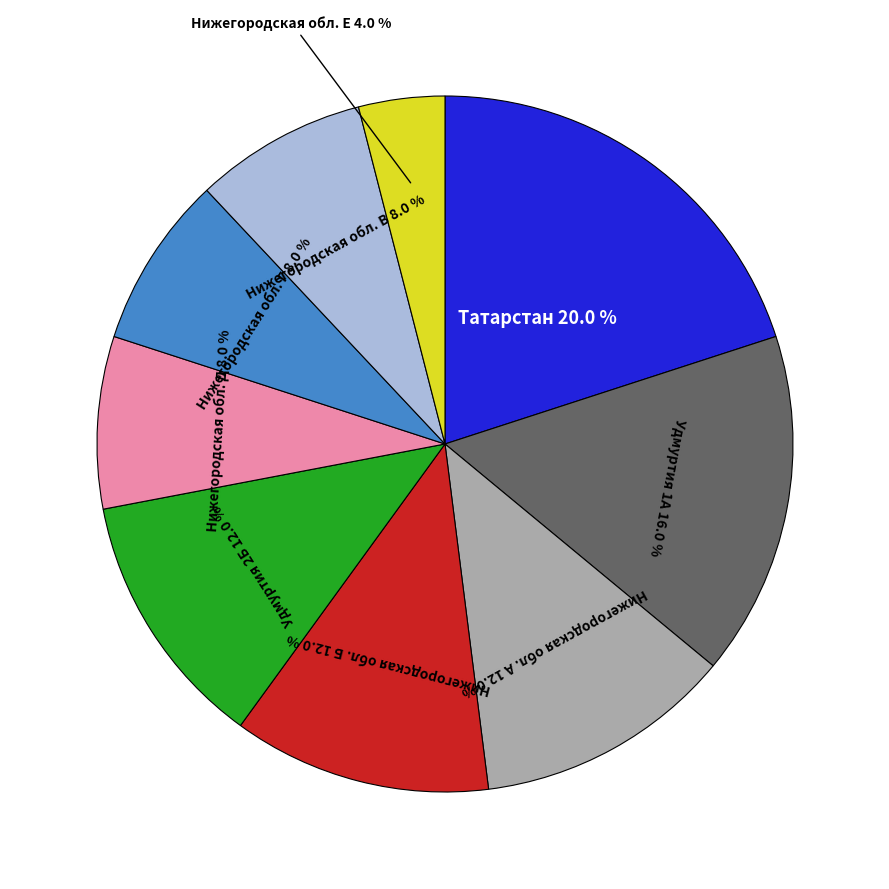

Does any single category account for the majority?

No